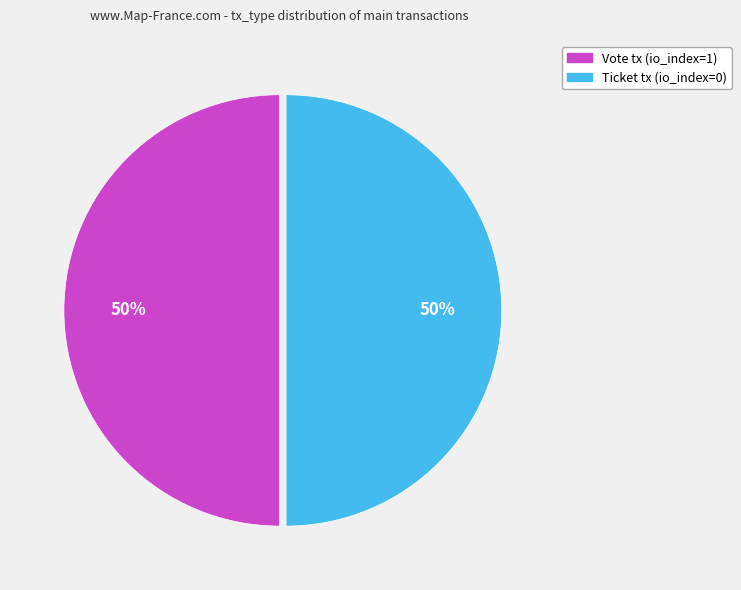

What percentage is the Vote slice, to the nearest percent?

50%